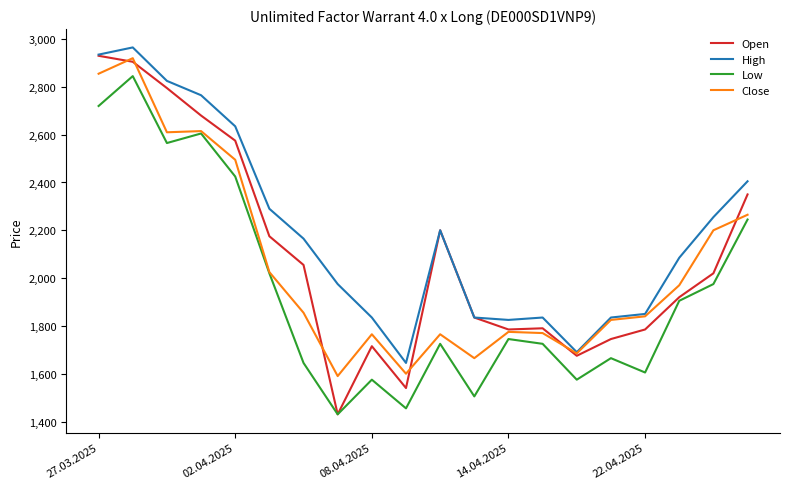

True or false: Low and High intersect in this chart.

False